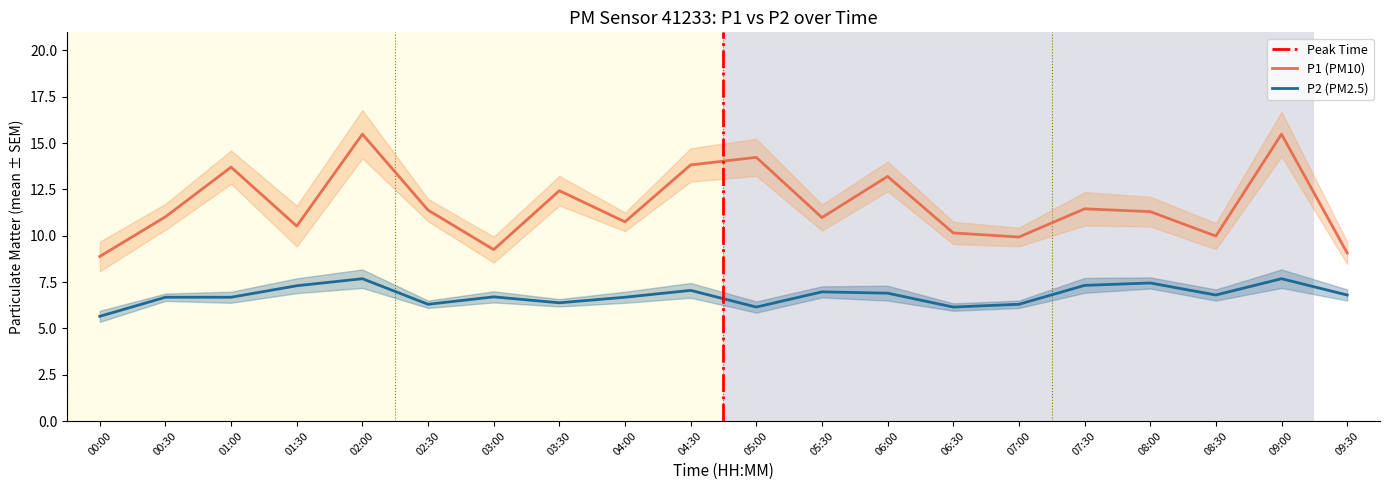

What is the value of the P2 point at the 17th from the left?

7.5